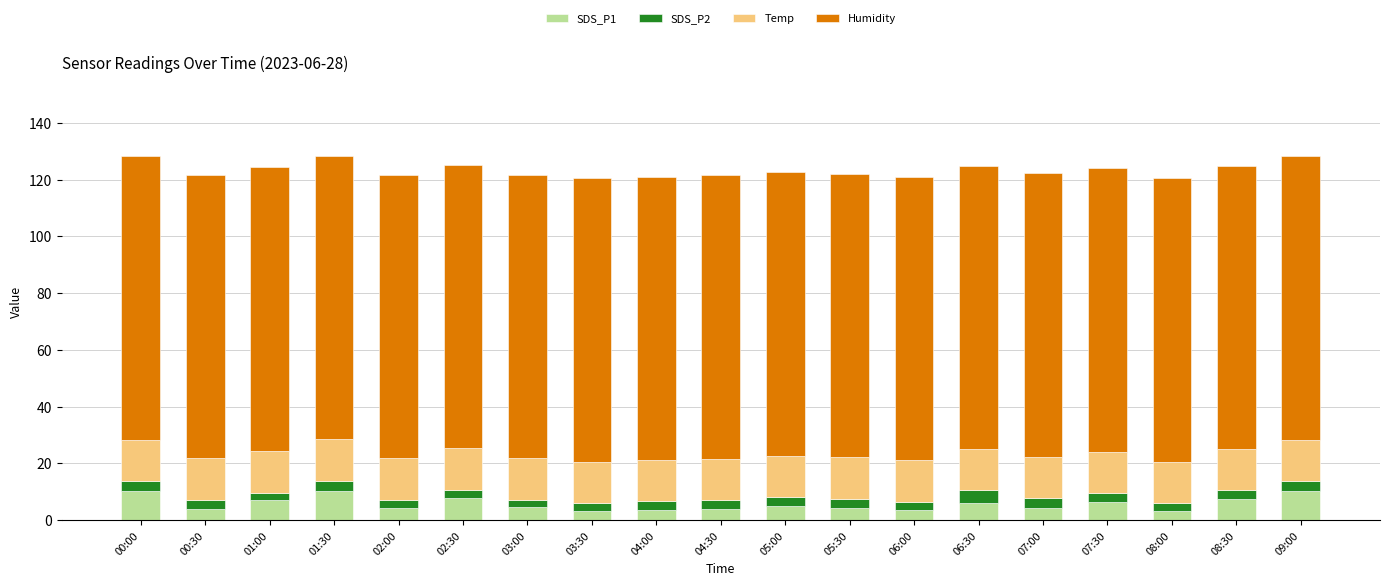

What is the total value across all series at 04:00?

121.1